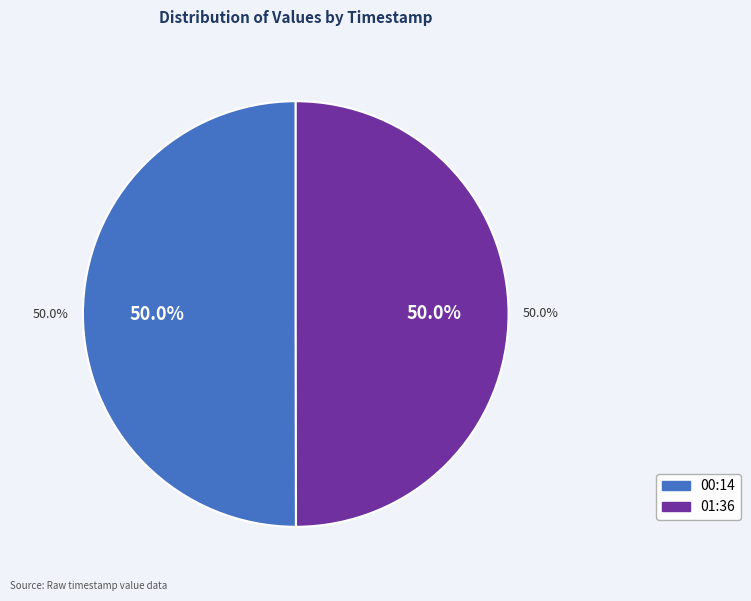

What percentage is the 2019-04-21T00:14:45.715Z slice, to the nearest percent?

50%